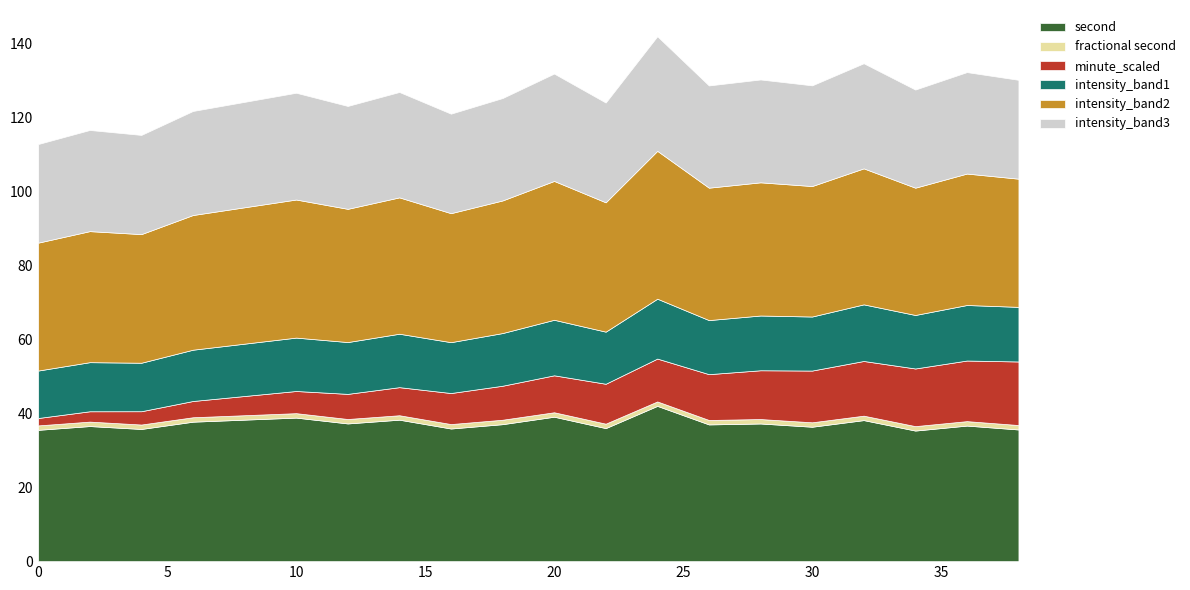

What is the lowest value of the second series?

35.3